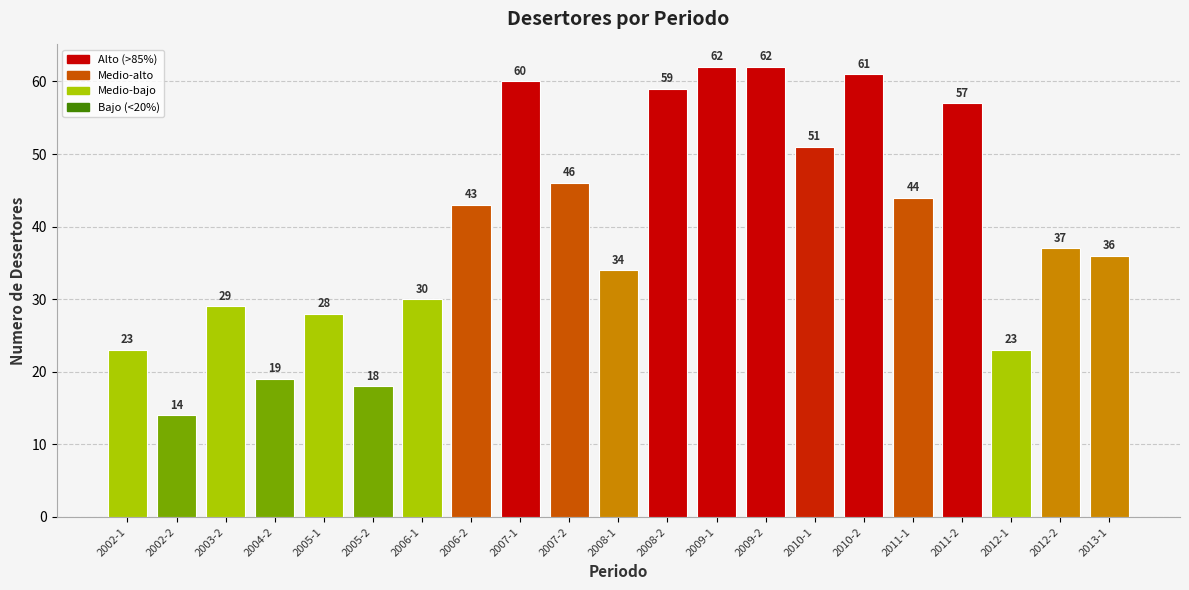

The chart shows a value of 44 at 2011-1. True or false?

True